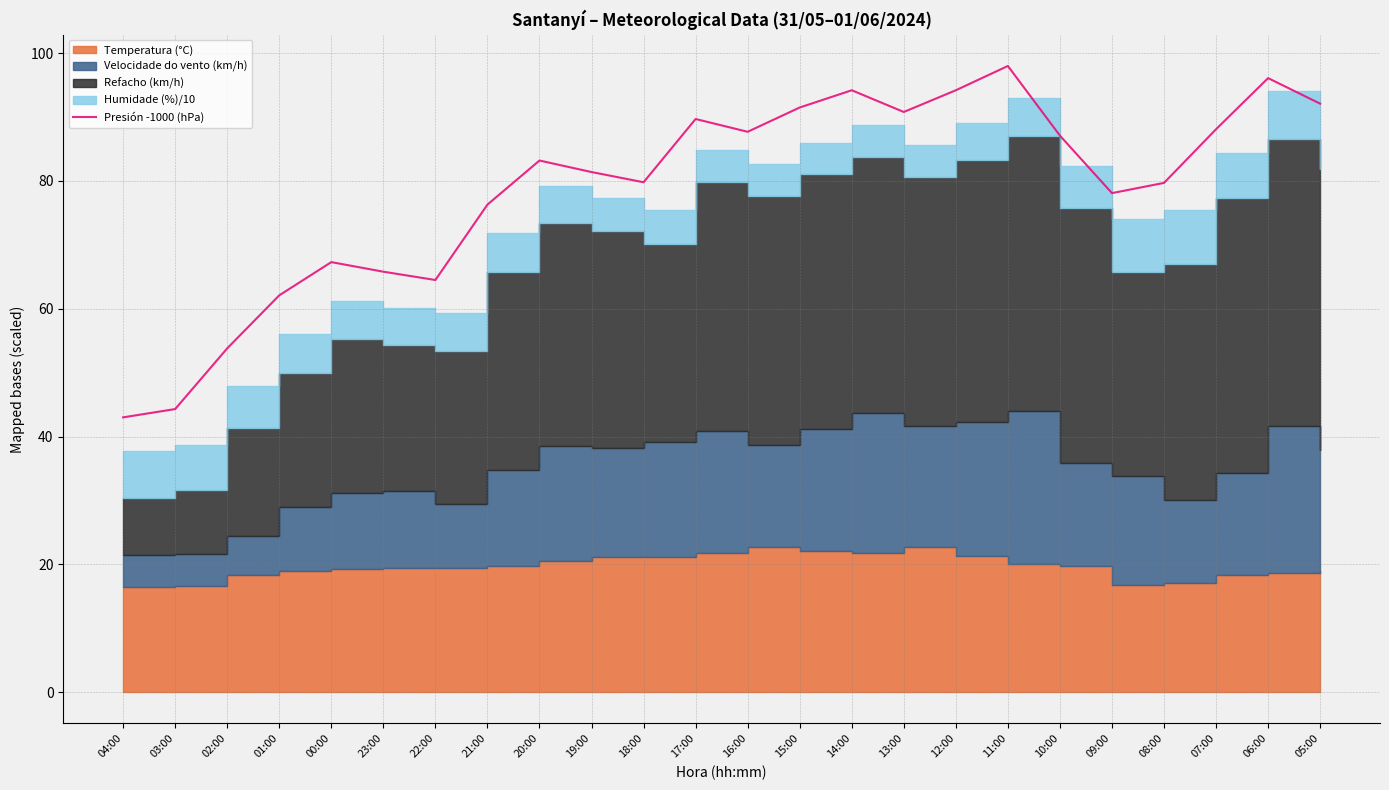

The value of Presión -1000 (hPa) at 17:00 is 58.0. True or false?

False